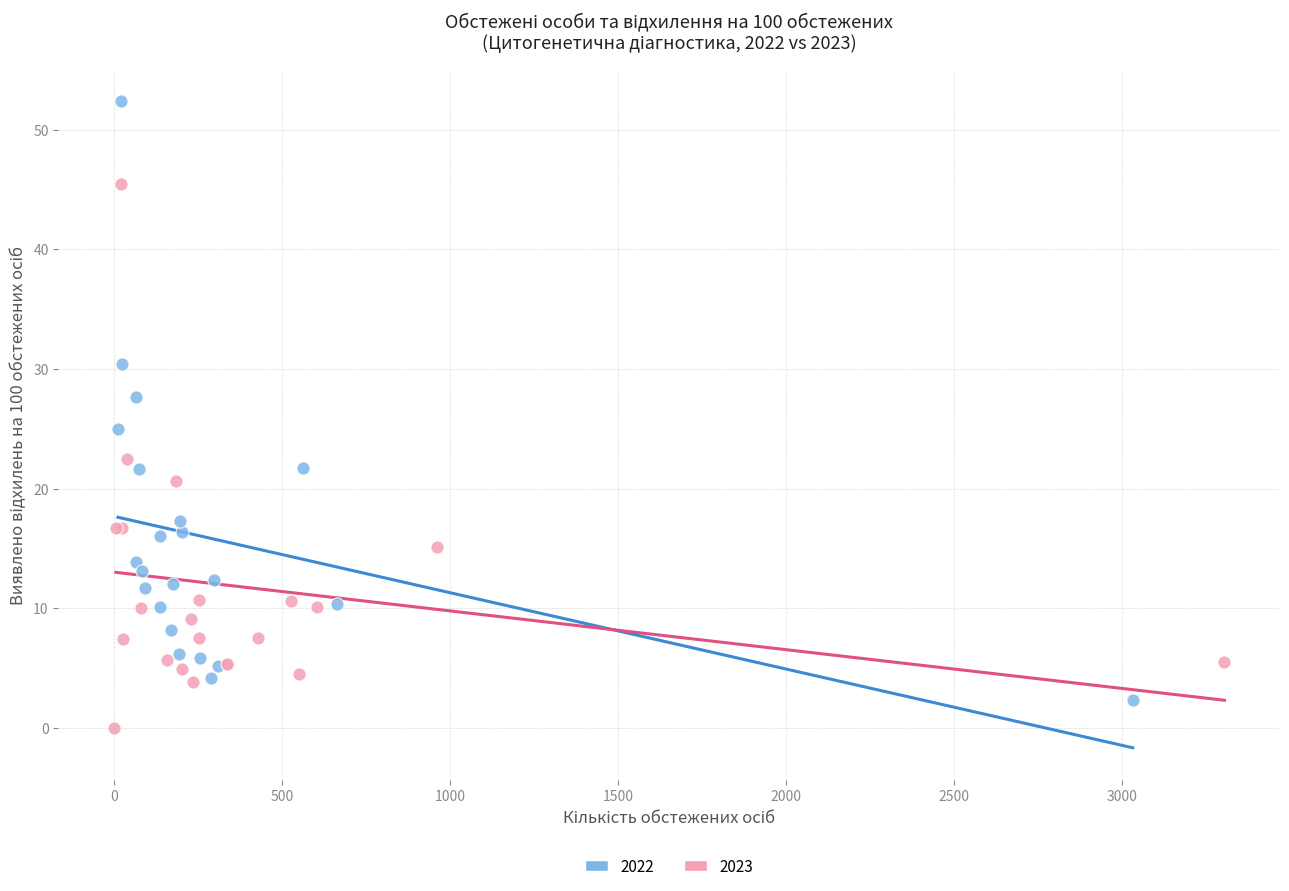

Which series reaches the maximum Y coordinate?

2022